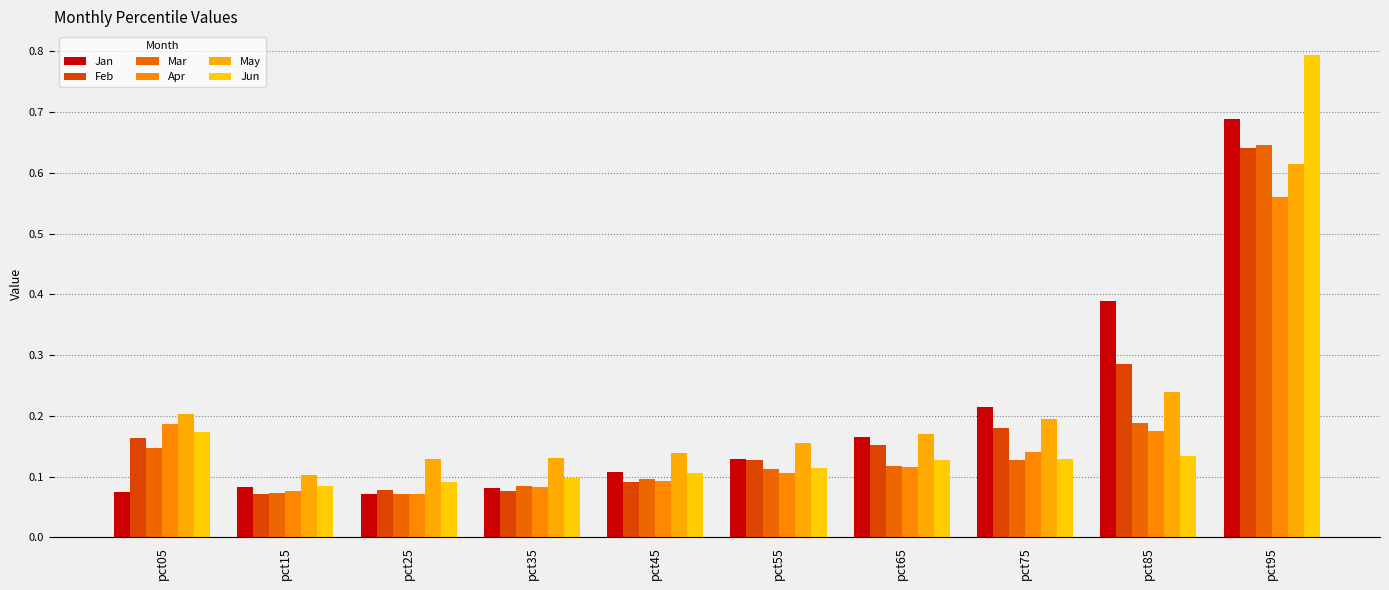

At how many categories does at least one series exceed 0?

10